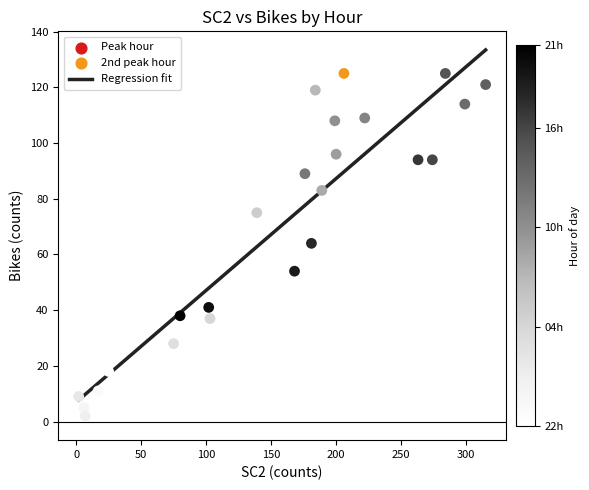

What is the range of X values (max minus min)?

313